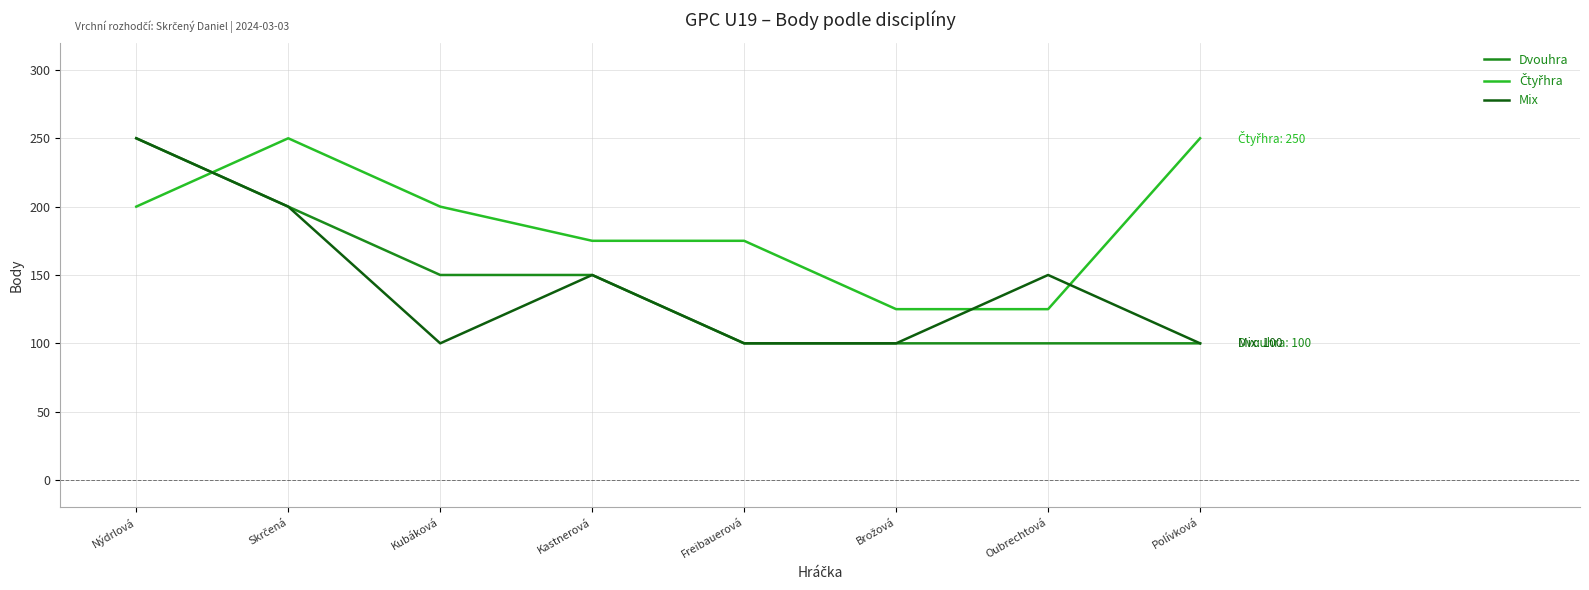

What position from the left is Freibauerová?

5